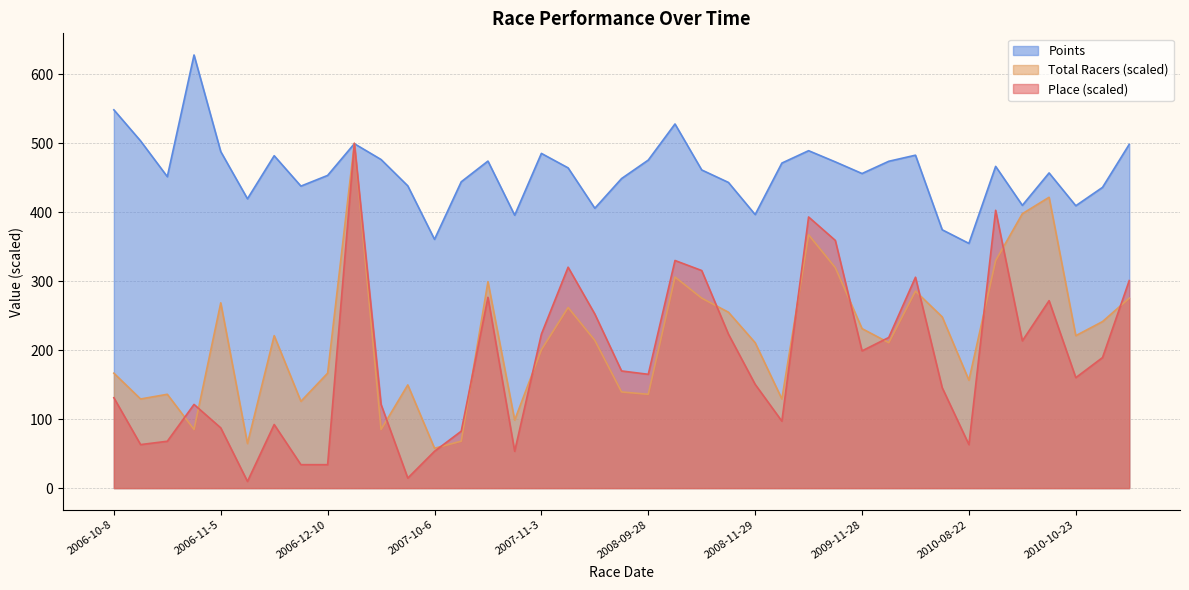

Between 2006-10-8 and 2008-09-28, which series saw the biggest shift?

Points